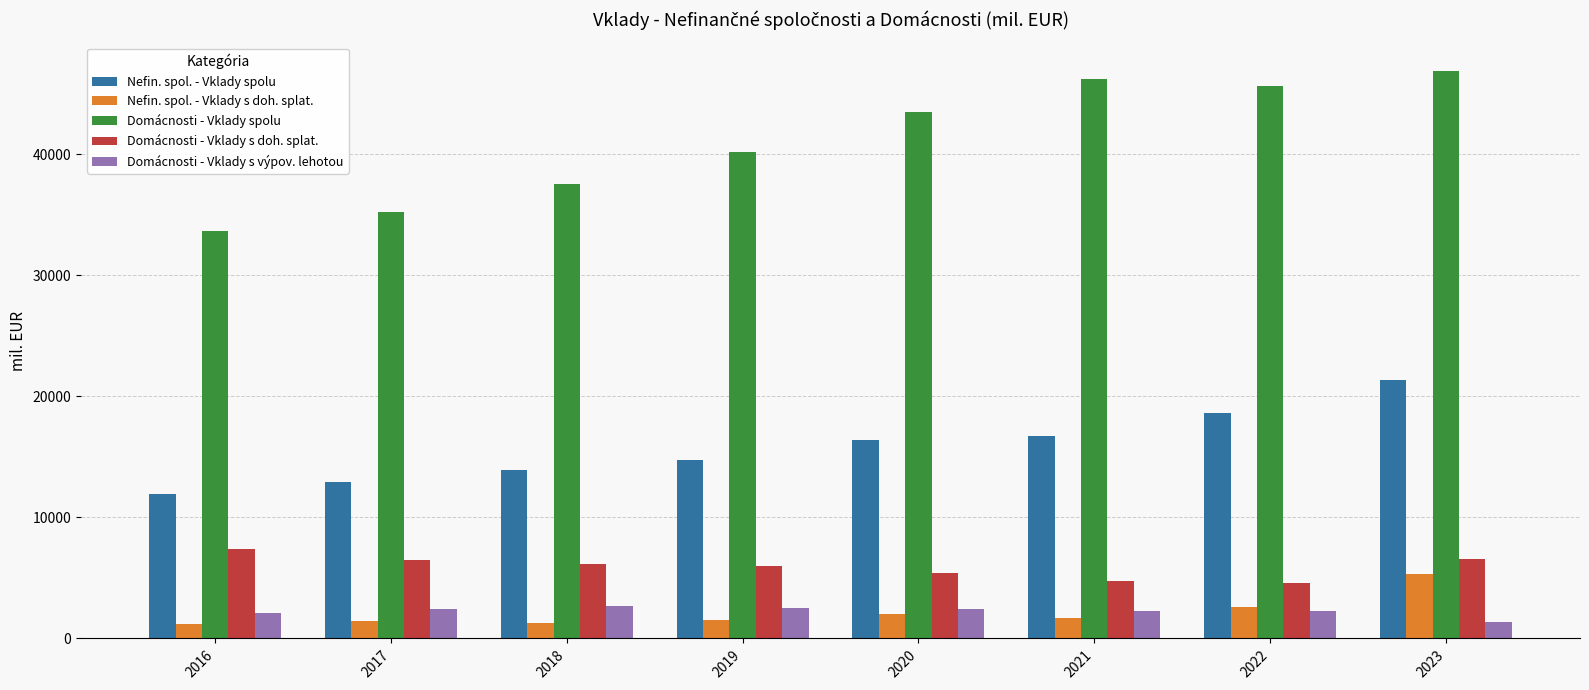

Count the number of data series in this chart.

5